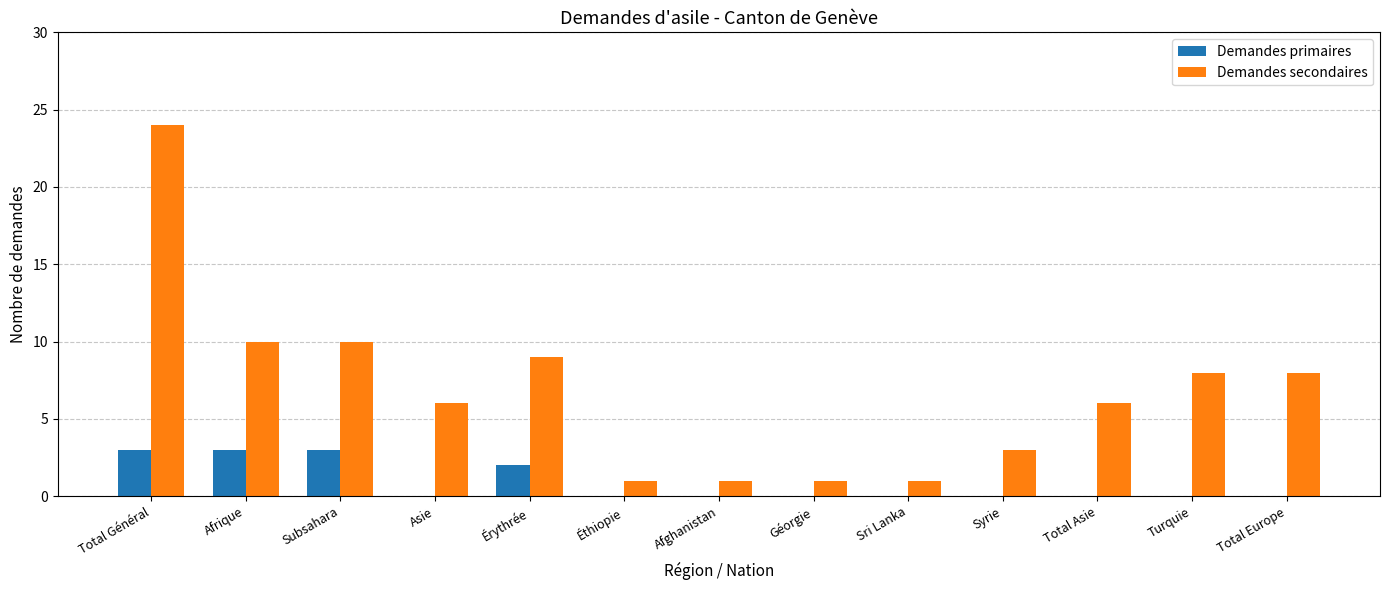

The Demandes primaires series shows -2 at Syrie. True or false?

False